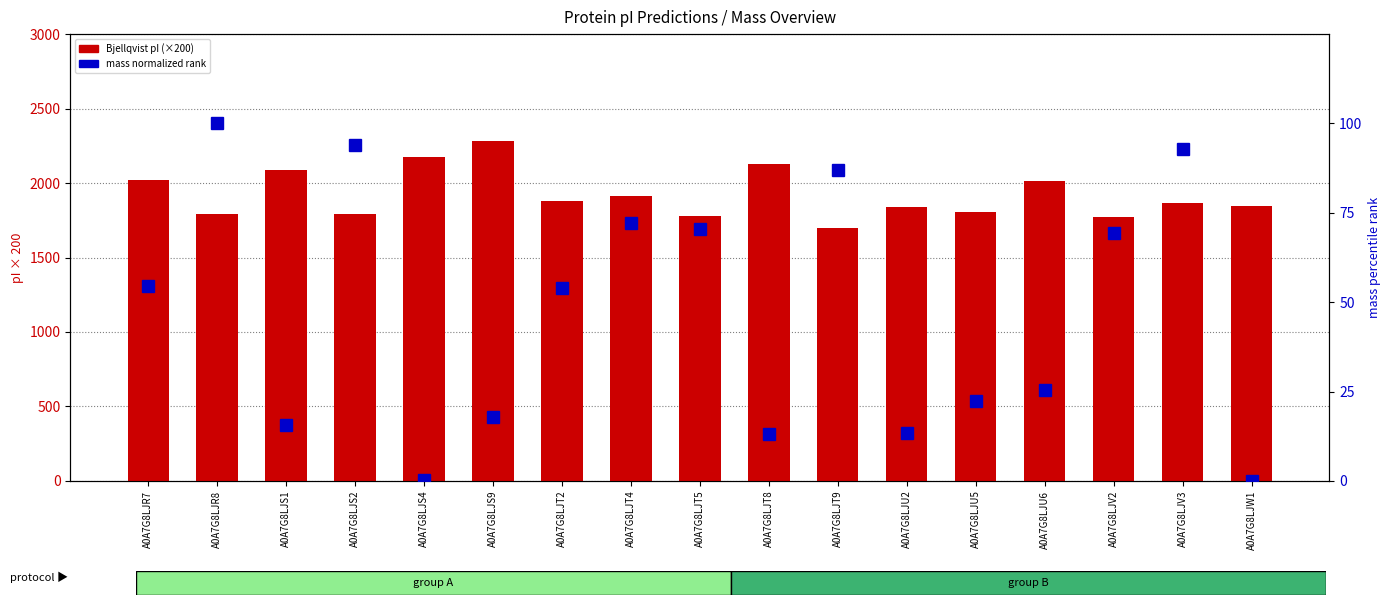

At which label does Bjellqvist pI (×200) reach its minimum?

A0A7G8LJT9